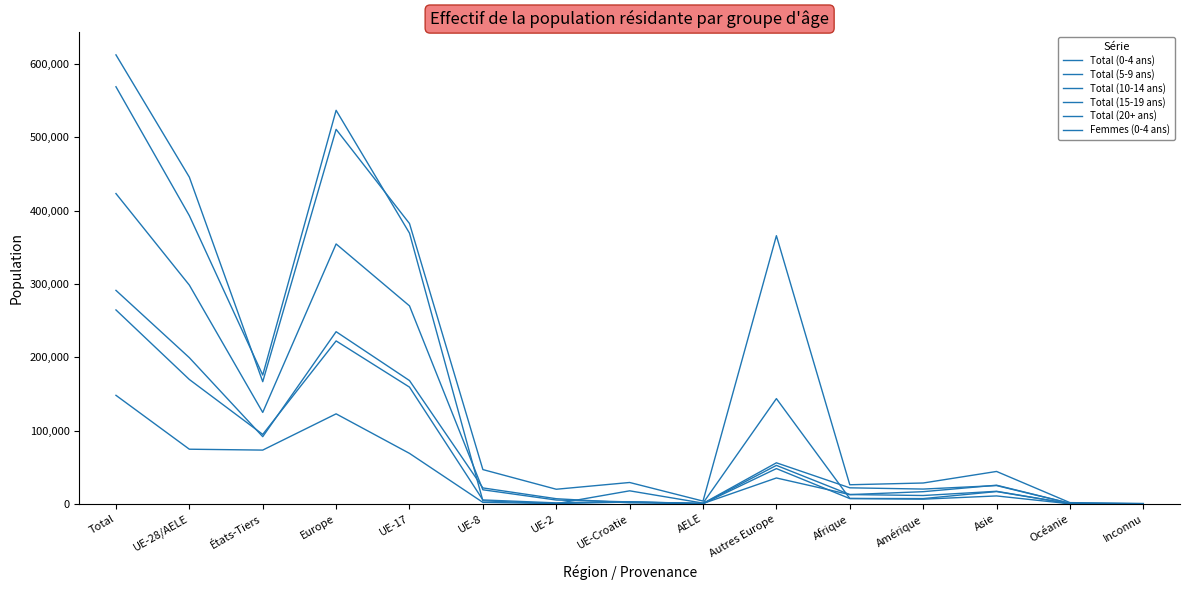

How many interior local peaks does the Total (15-19 ans) series have?

4